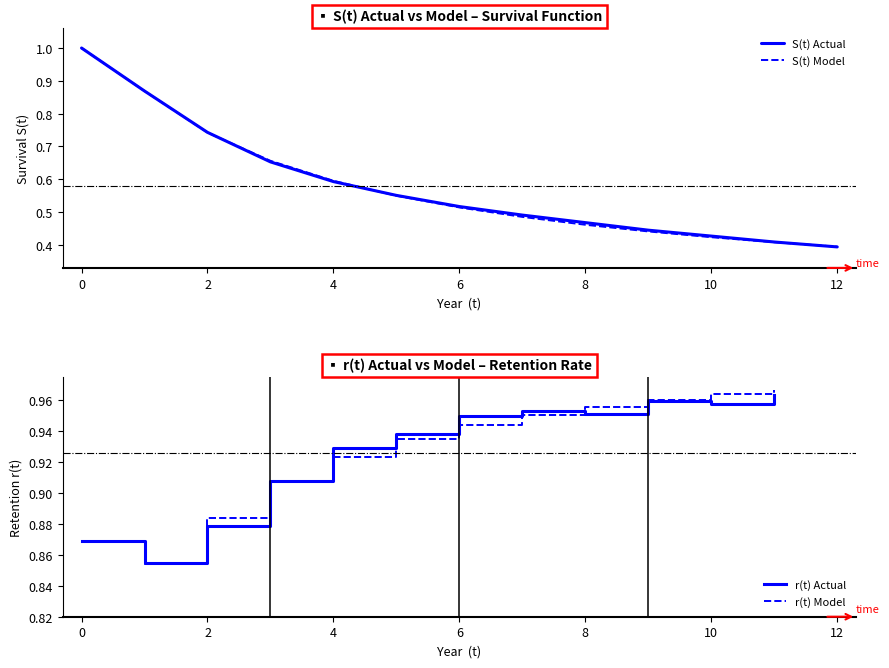

Where is S(t) Actual nearest to the value 0?

12